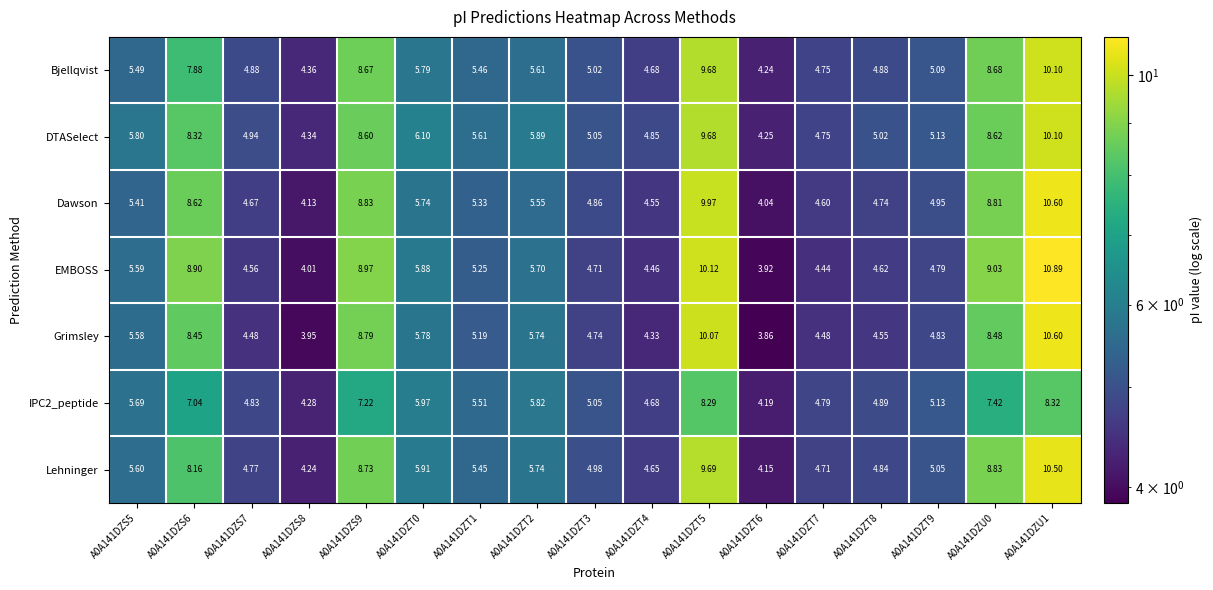

Which series has the largest total across all categories?

DTASelect